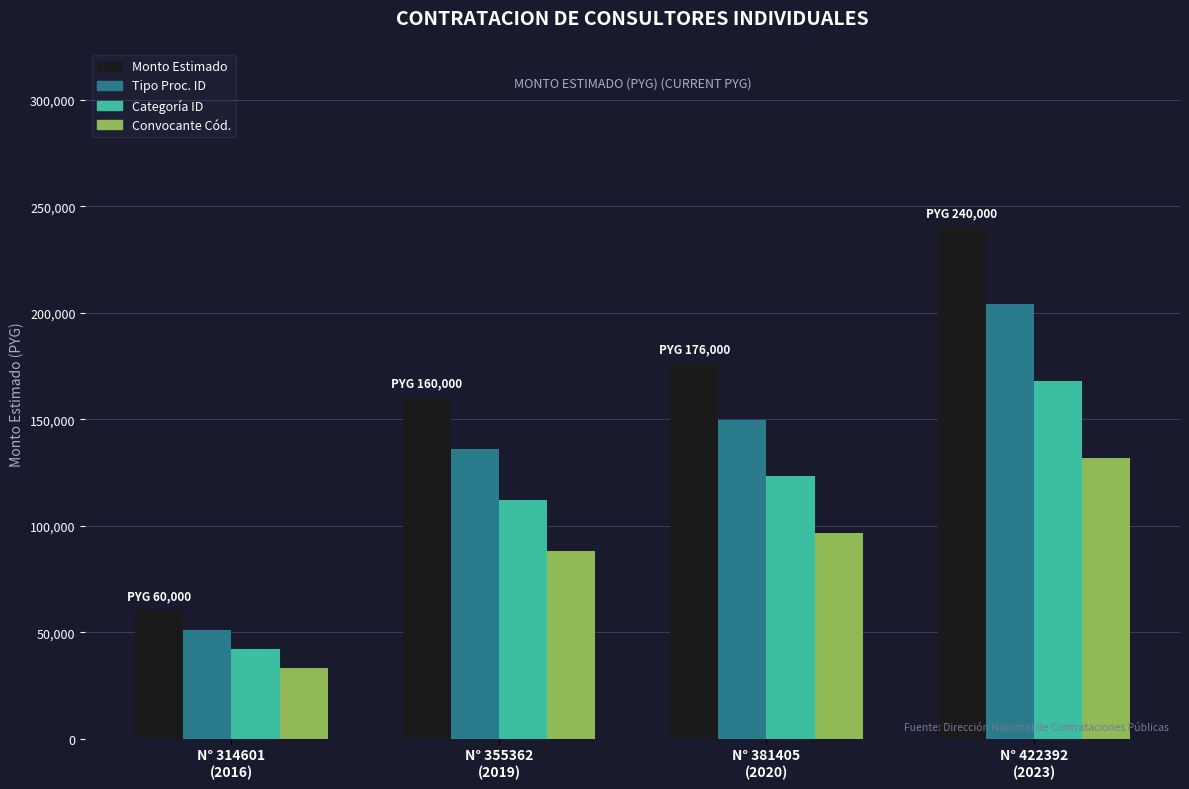

What is the smallest value displayed?

33000.0